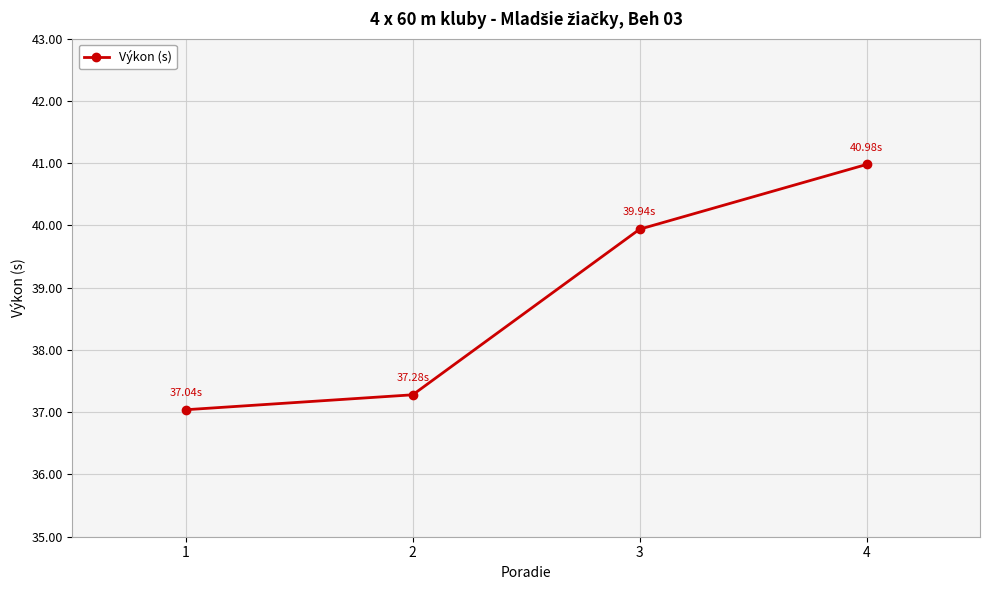

Rank the categories by value from lowest to highest.

1, 2, 3, 4